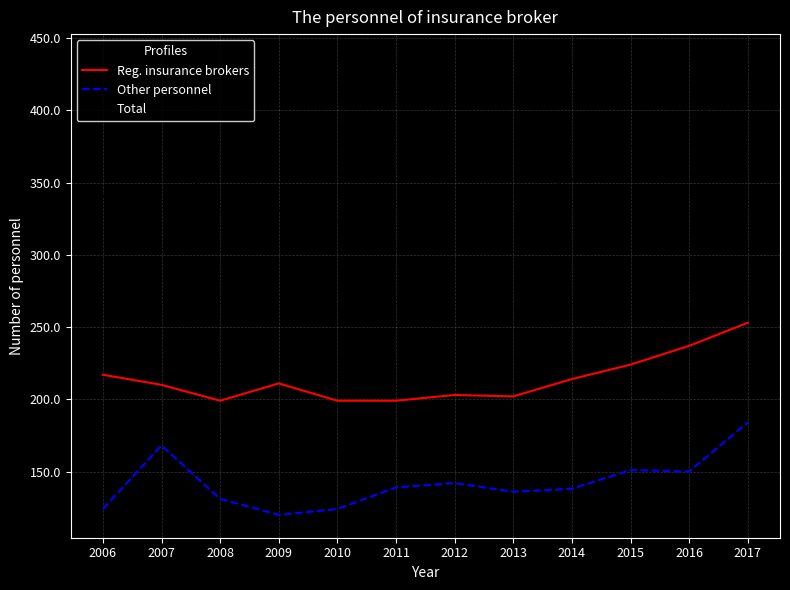

What is the average value of the Other personnel series?

142